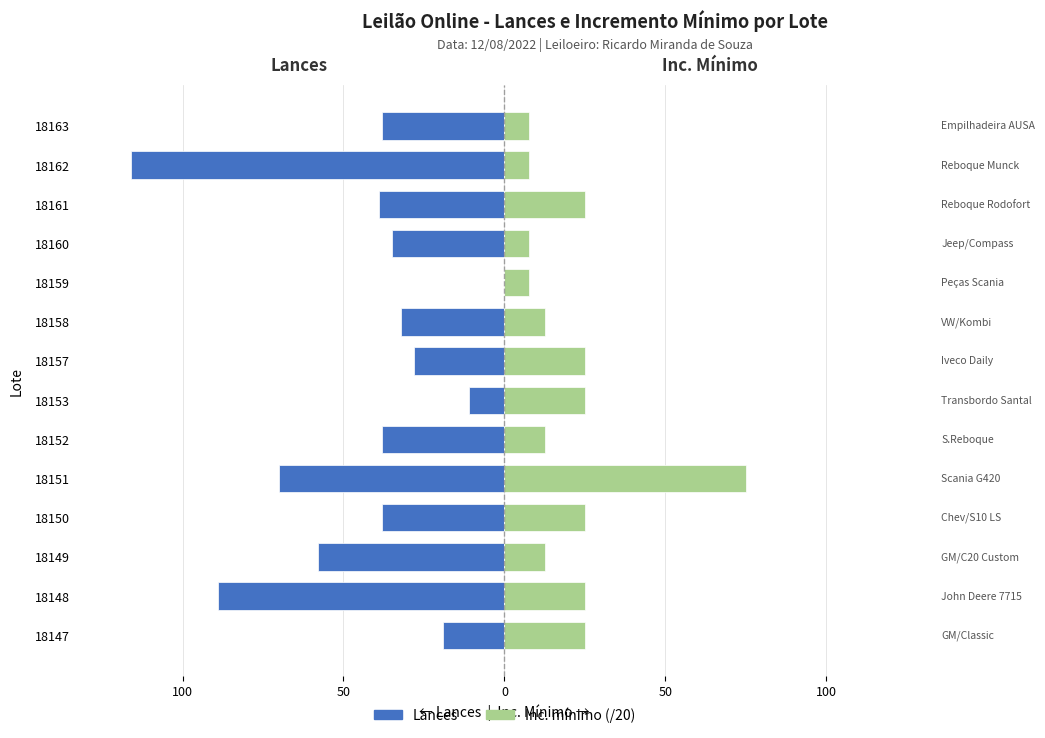

How many data points in Inc. mínimo (/20) are less than 25?

7